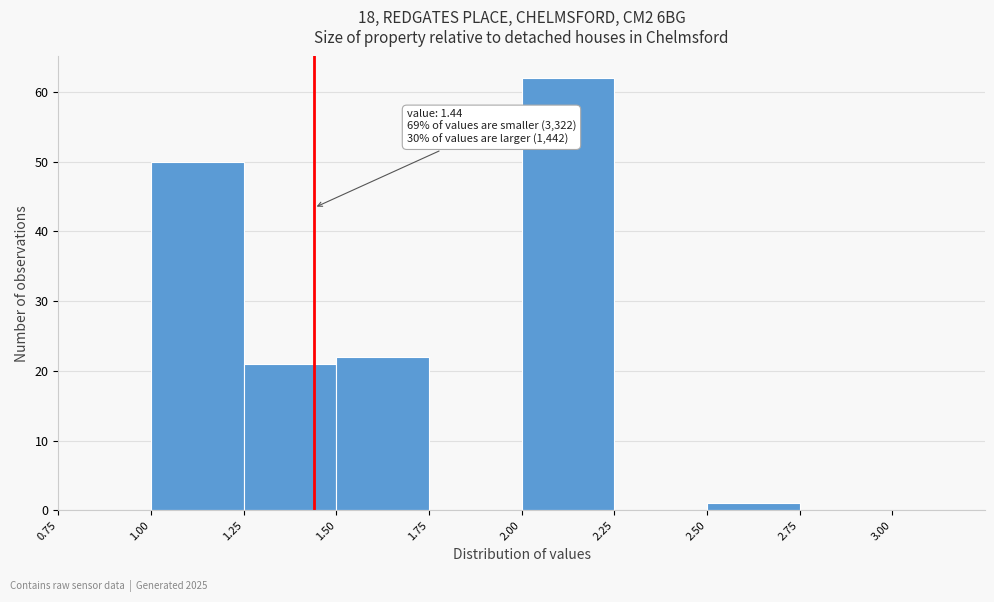

Over which range of the x-axis is the bar tallest?

2.00 to 2.25